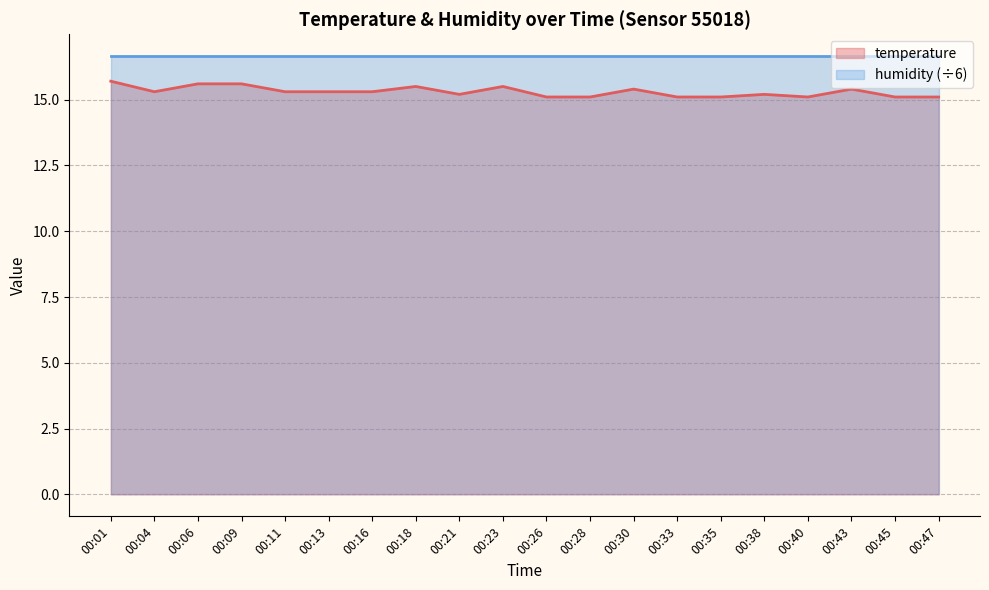

Which label corresponds to the largest value in the chart?

00:01